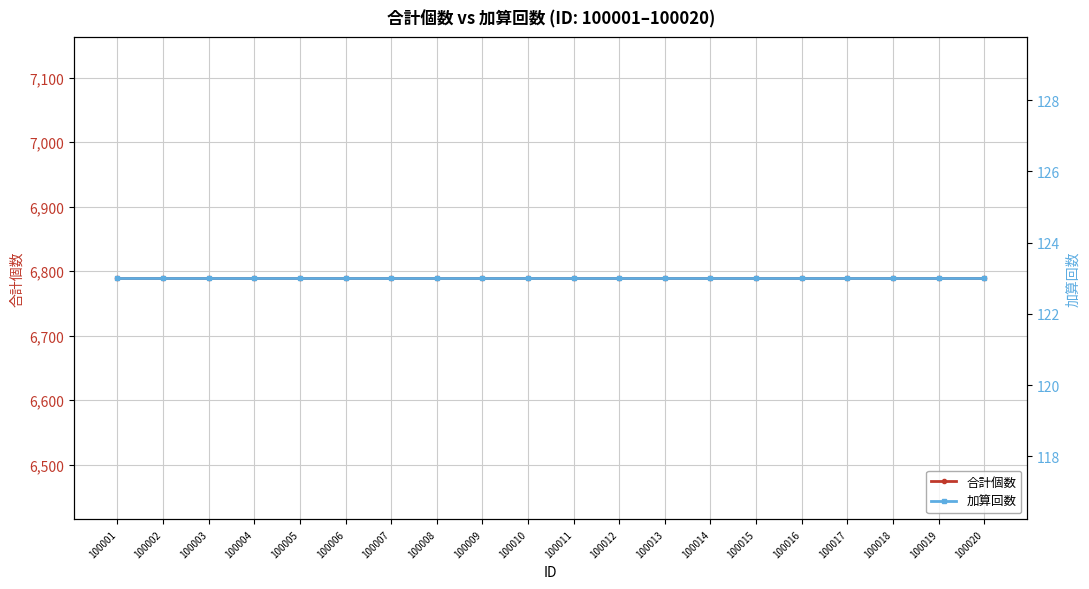

List the series in order of their overall mean, highest first.

合計個数, 加算回数